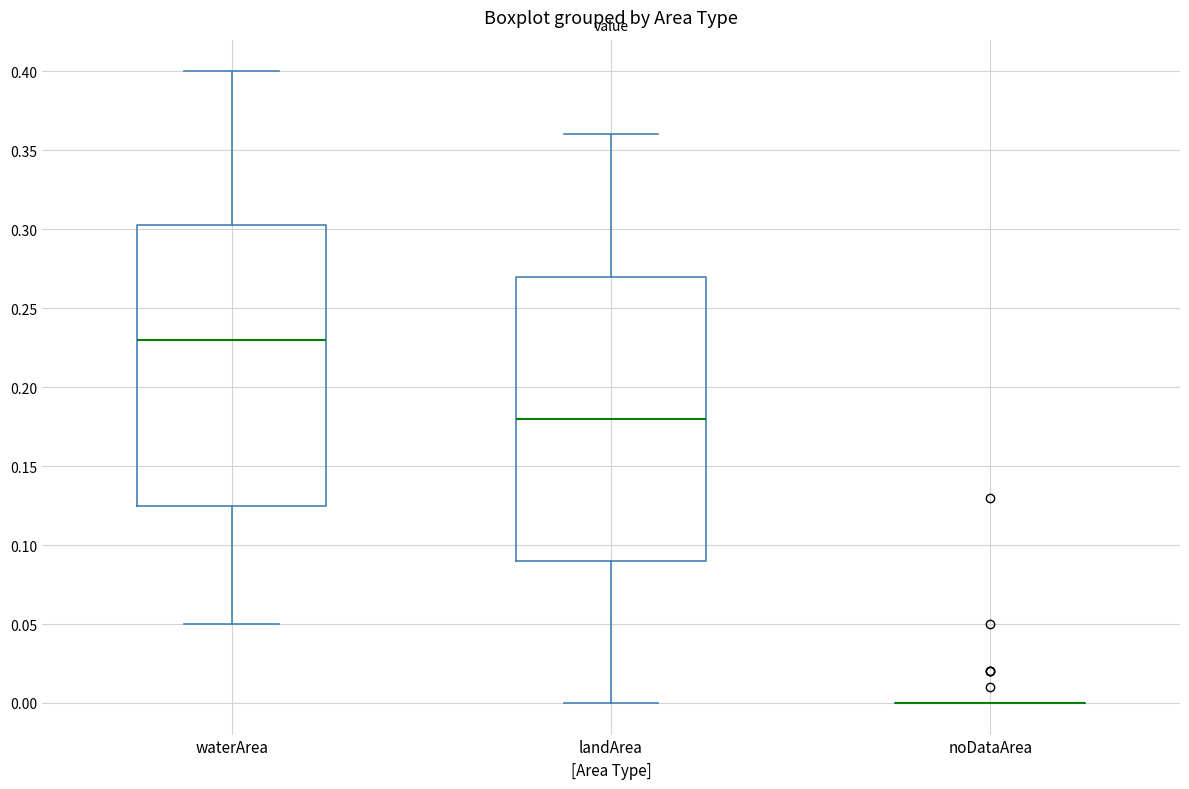

Reading left to right, read every box against the y-axis: the position of its median line, the range the box covers, and the ends of its whiskers. The values are not printed on the chart, so give them approximately, as read against the axis.

waterArea: median 0.230, box 0.125 to 0.305, whiskers 0.050 to 0.400
landArea: median 0.180, box 0.090 to 0.270, whiskers 0.000 to 0.360
noDataArea: box collapsed to a line at 0.000, whiskers 0.000 to 0.000